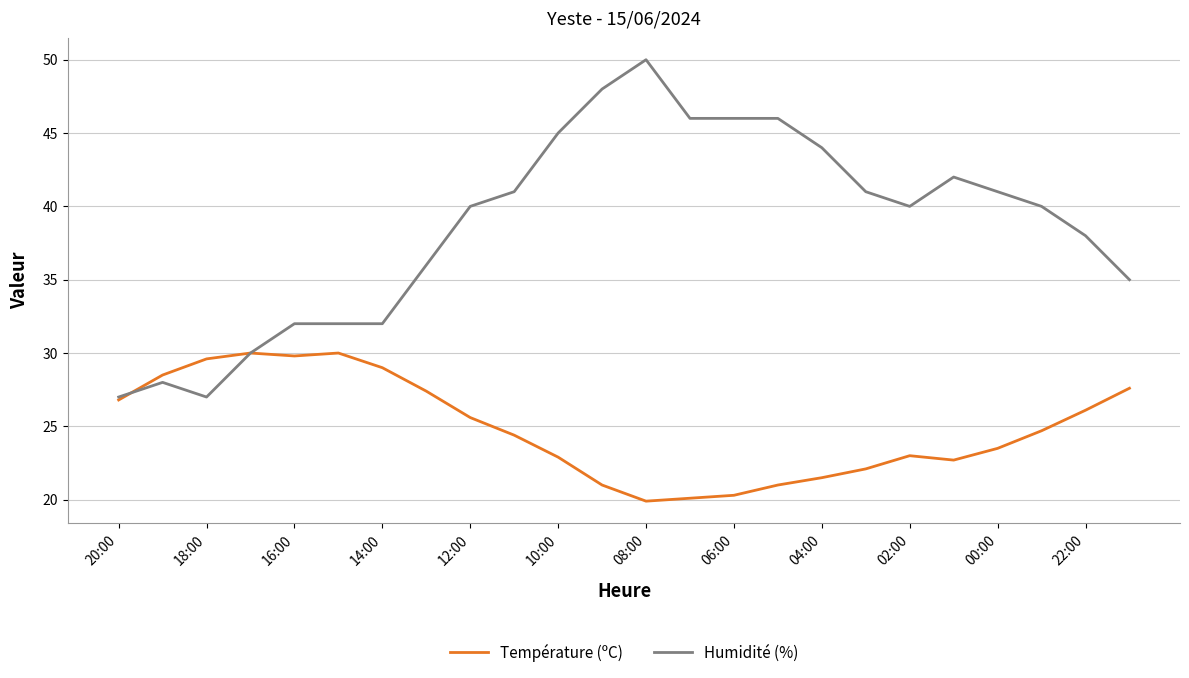

Does the chart display data point markers on the line(s)?

No